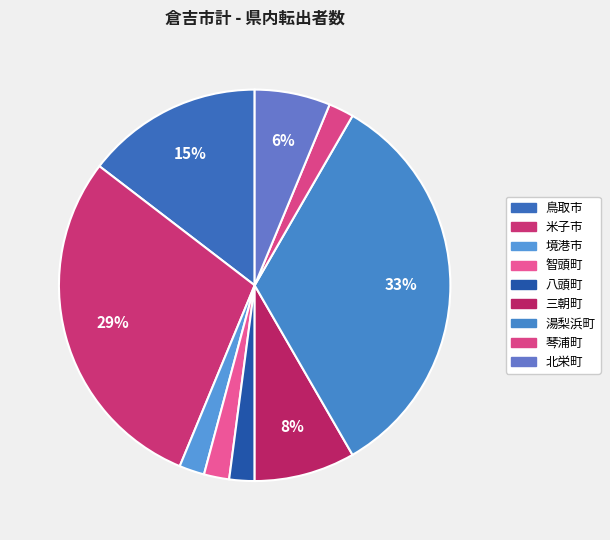

To the nearest percent, what is the combined percentage of 米子市 and 八頭町?

31%